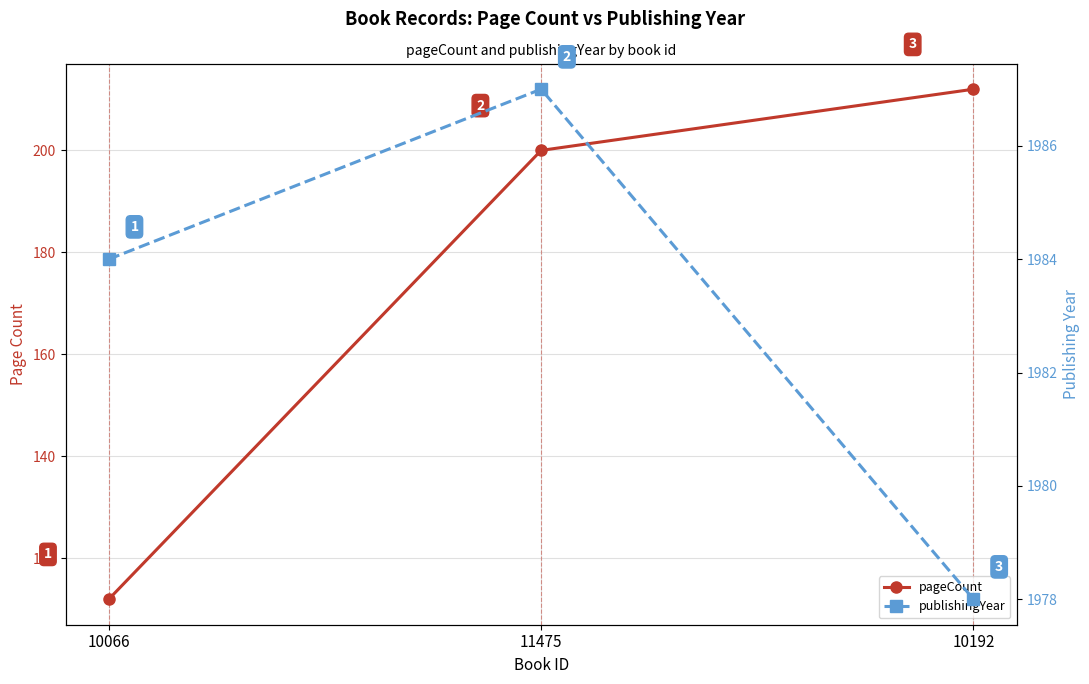

Where does the pageCount series first go above 200?

10192